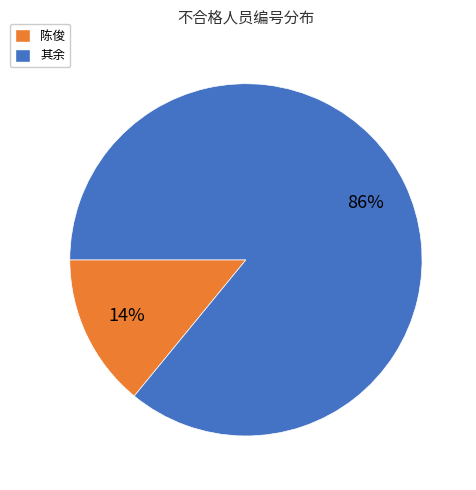

Is the sum of 陈俊 and 其余 greater than half?

Yes